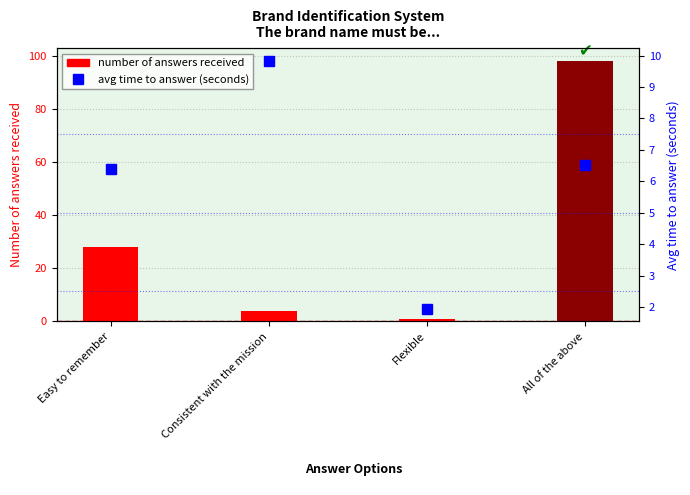

Reading left to right, extract all data points from this chart.

Number of answers received: 28.0	4.0	1.0	98.0
Avg time to answer (seconds): 6.4	9.8	1.9	6.5